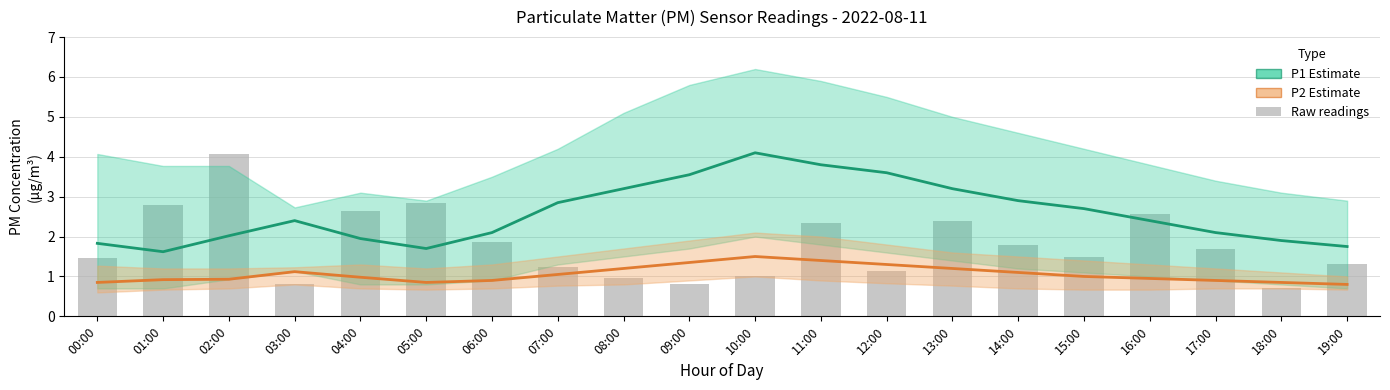

What is the total value across all series at 13:00?

4.4